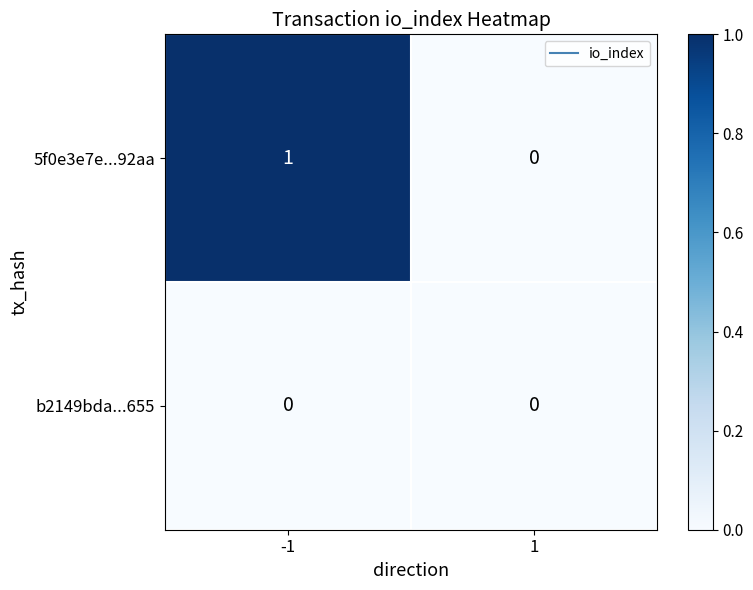

Rank the series by their maximum value, from lowest to highest.

b2149bda...655, 5f0e3e7e...92aa